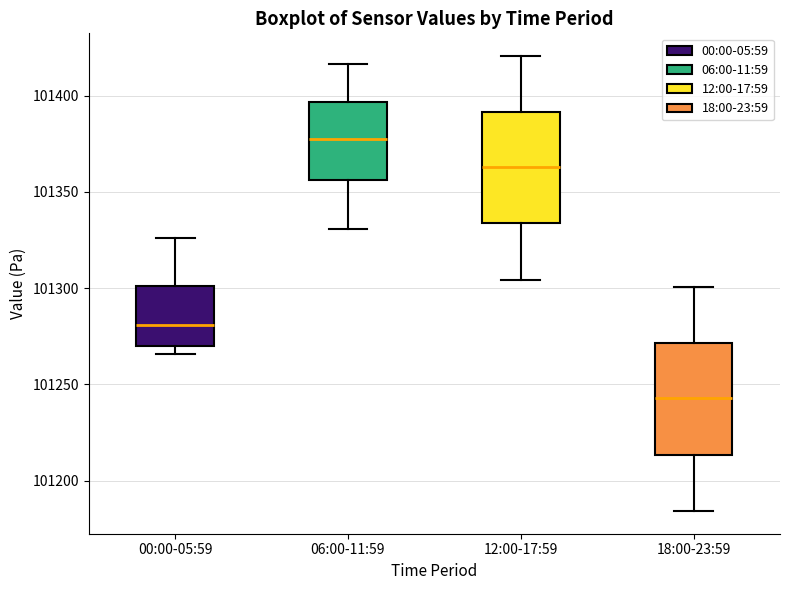

Reading left to right, transcribe this box plot: for each box, give where its median line is, the range the box spans, and where its two whiskers end, as read against the y-axis. The values are not printed on the chart, so give them approximately, as read against the axis.

00:00-05:59: median 101280, box 101270 to 101300, whiskers 101265 to 101325
06:00-11:59: median 101380, box 101355 to 101395, whiskers 101330 to 101415
12:00-17:59: median 101365, box 101335 to 101390, whiskers 101305 to 101420
18:00-23:59: median 101245, box 101215 to 101270, whiskers 101185 to 101300